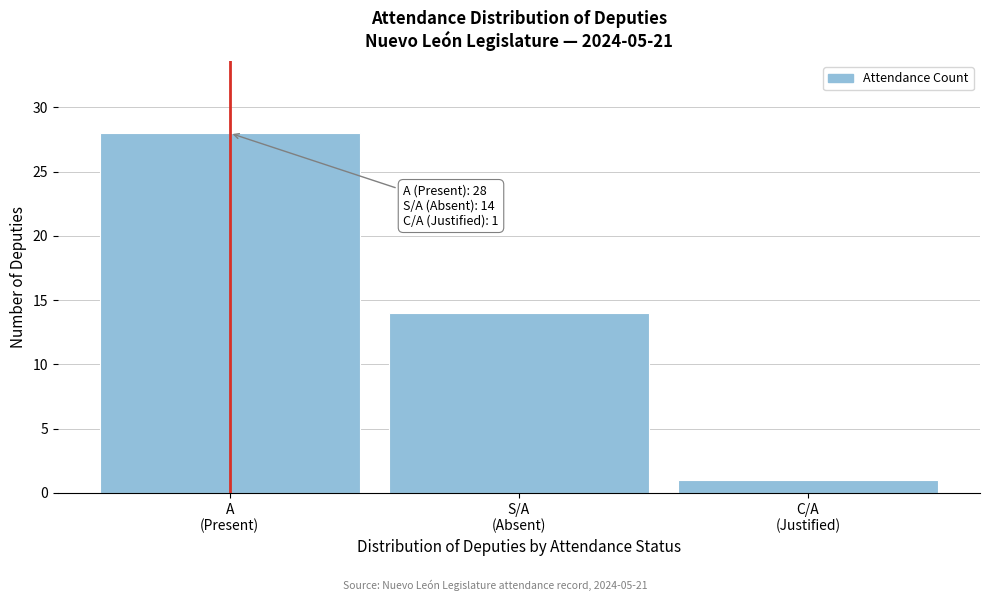

Reading right to left, what are all the values shown in this chart?

1	14	28